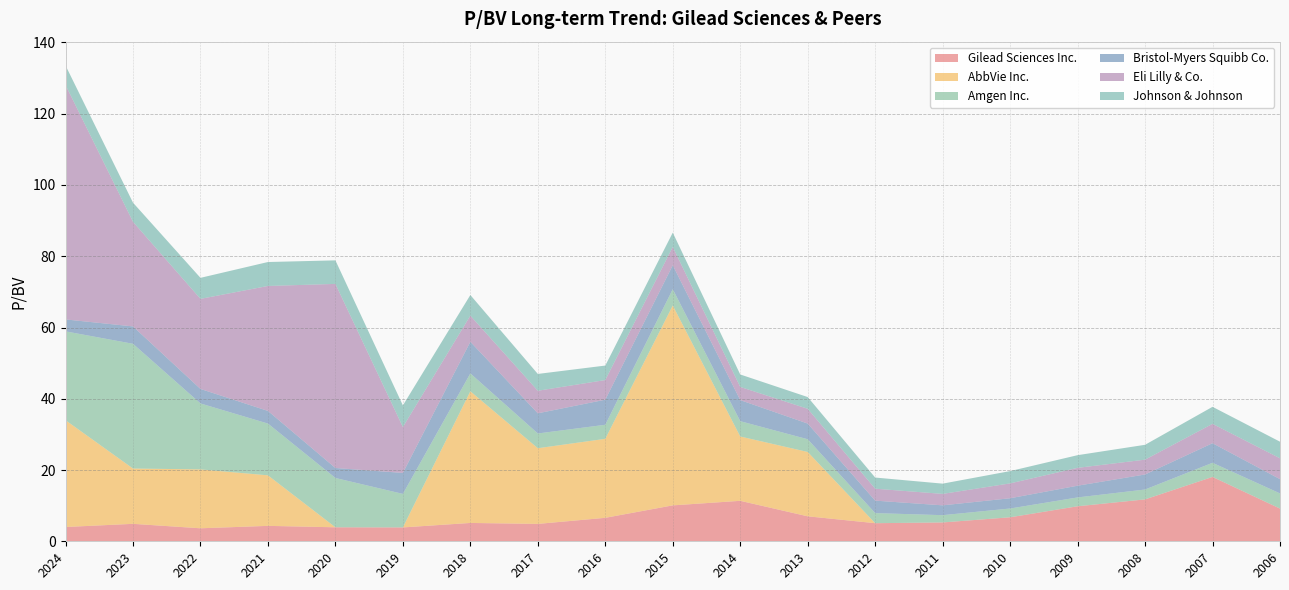

Reading left to right, list all the values displayed in this chart.

Gilead Sciences Inc.: 4.0	4.9	3.6	4.3	3.9	3.9	5.2	4.9	6.6	10.1	11.4	7.0	5.1	5.3	6.7	9.8	11.8	18.1	9.2
AbbVie Inc.: 30.0	15.5	16.5	14.2	0.0	0.0	37.0	21.2	22.2	56.1	18.1	18.1	0.0	0.0	0.0	0.0	0.0	0.0	0.0
Amgen Inc.: 24.9	35.0	18.5	14.5	13.8	9.4	5.0	4.1	3.9	4.6	4.3	3.6	2.8	2.0	2.5	2.5	2.8	4.0	4.3
Bristol-Myers Squibb Co.: 3.4	4.9	4.1	3.5	2.8	5.9	8.9	5.7	7.0	6.7	5.9	4.4	3.5	2.8	2.9	3.3	4.2	5.5	4.0
Eli Lilly & Co.: 65.8	29.4	25.3	35.1	51.7	12.9	7.3	6.3	5.5	5.1	3.7	4.2	3.4	3.2	4.2	5.0	4.2	5.4	5.8
Johnson & Johnson: 5.5	5.4	5.9	6.7	6.6	6.1	5.8	4.7	4.1	4.0	3.5	3.3	3.1	2.9	3.5	3.6	4.2	4.8	4.7